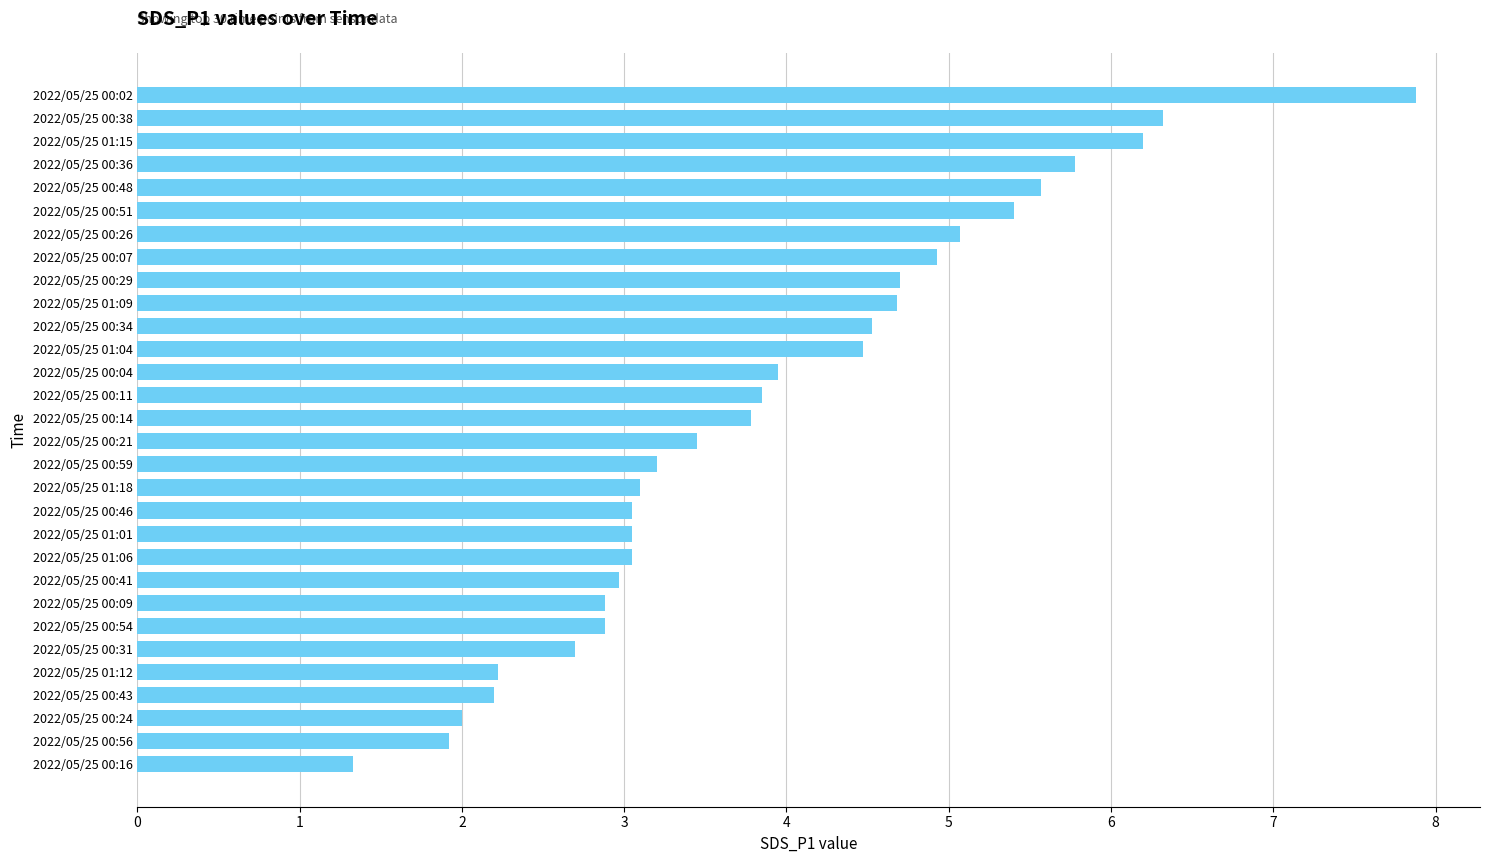

What is the smallest value displayed?

1.3